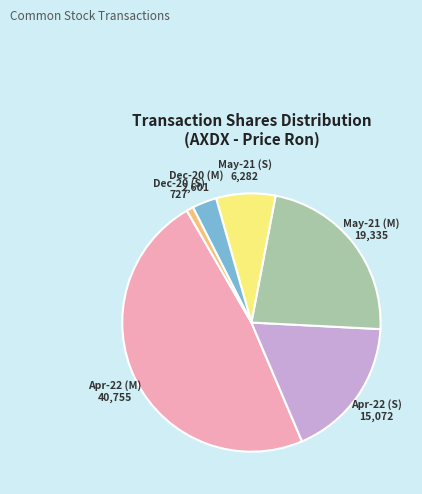

How many segments does this pie chart have?

6